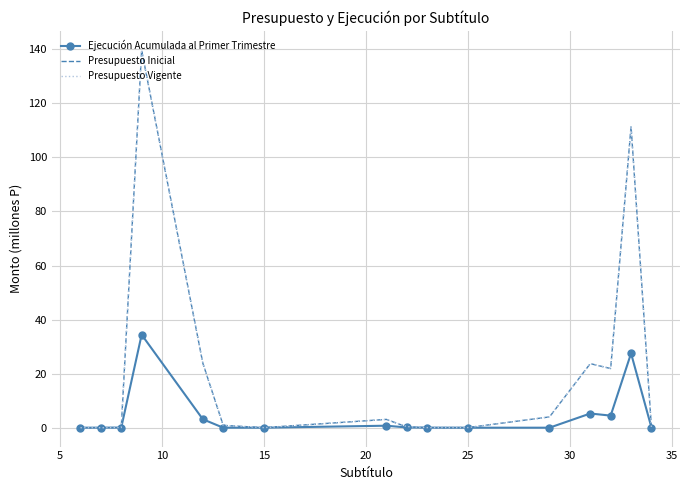

What is the difference between the maximum and minimum values in the Presupuesto Vigente series?

139.7